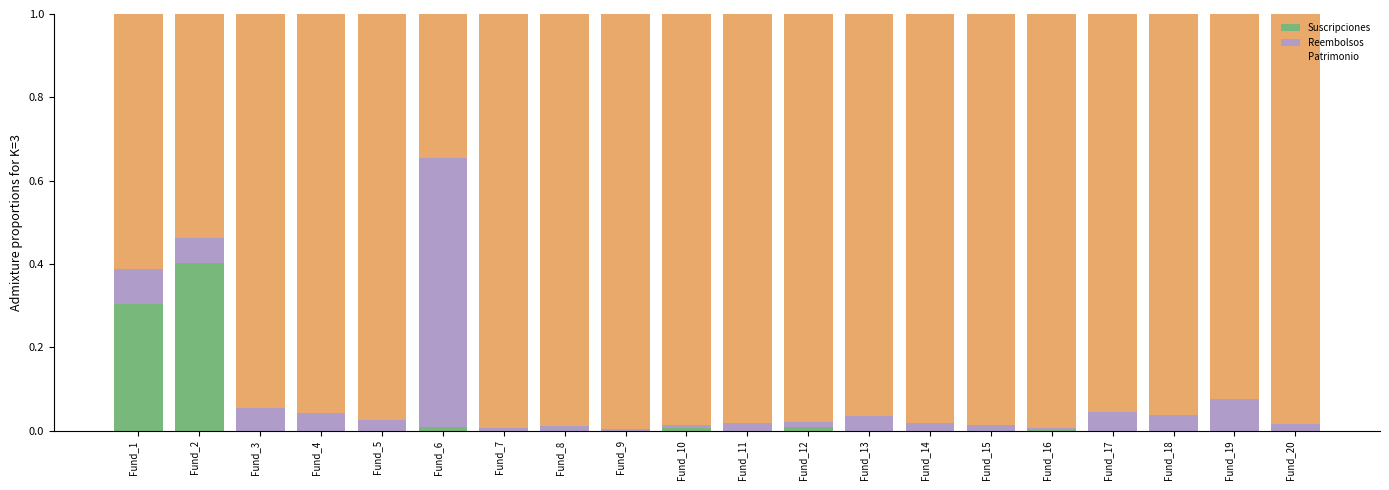

At which label does Suscripciones reach its peak?

Fund_2